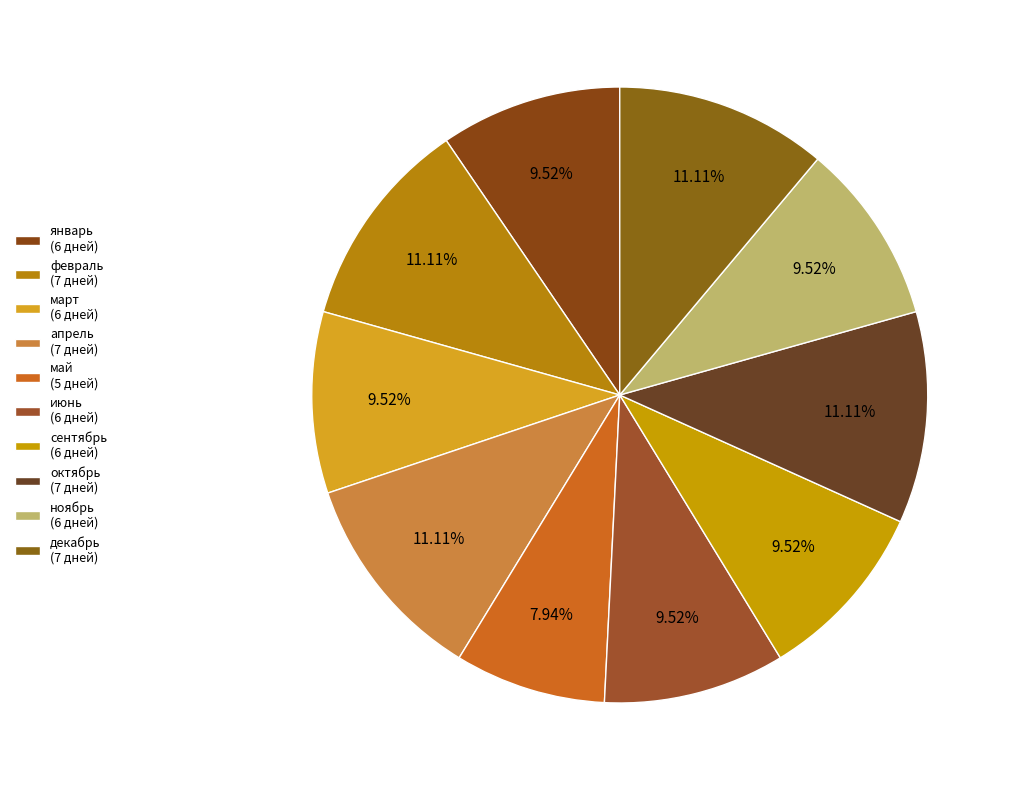

Is it true that май is 1% of the pie?

False